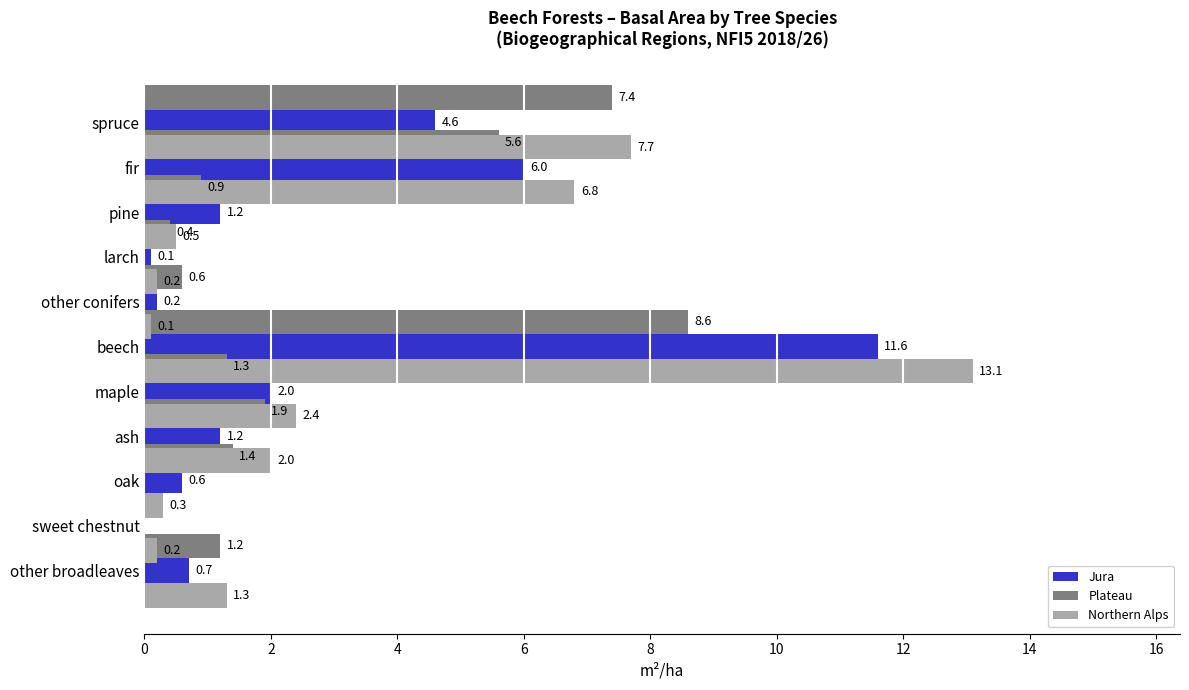

What are all the series names shown in the legend?

Jura, Plateau, Northern Alps